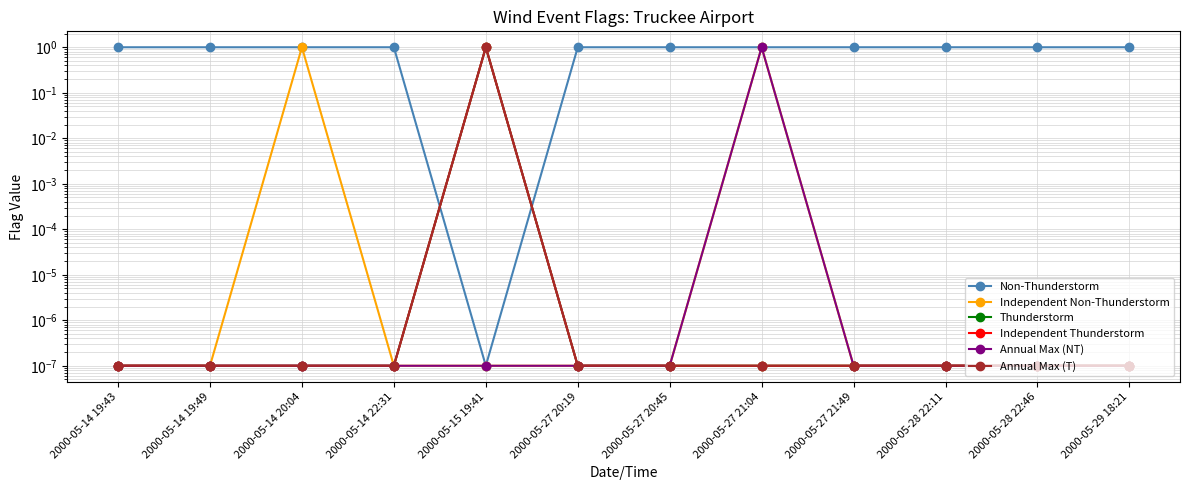

Reading right to left, list all the values displayed in this chart.

Non-Thunderstorm: 1.0	1.0	1.0	1.0	1.0	1.0	1.0	0.0	1.0	1.0	1.0	1.0
Independent Non-Thunderstorm: 0.0	0.0	0.0	0.0	1.0	0.0	0.0	0.0	0.0	1.0	0.0	0.0
Thunderstorm: 0.0	0.0	0.0	0.0	0.0	0.0	0.0	1.0	0.0	0.0	0.0	0.0
Independent Thunderstorm: 0.0	0.0	0.0	0.0	0.0	0.0	0.0	1.0	0.0	0.0	0.0	0.0
Annual Max (NT): 0.0	0.0	0.0	0.0	1.0	0.0	0.0	0.0	0.0	0.0	0.0	0.0
Annual Max (T): 0.0	0.0	0.0	0.0	0.0	0.0	0.0	1.0	0.0	0.0	0.0	0.0